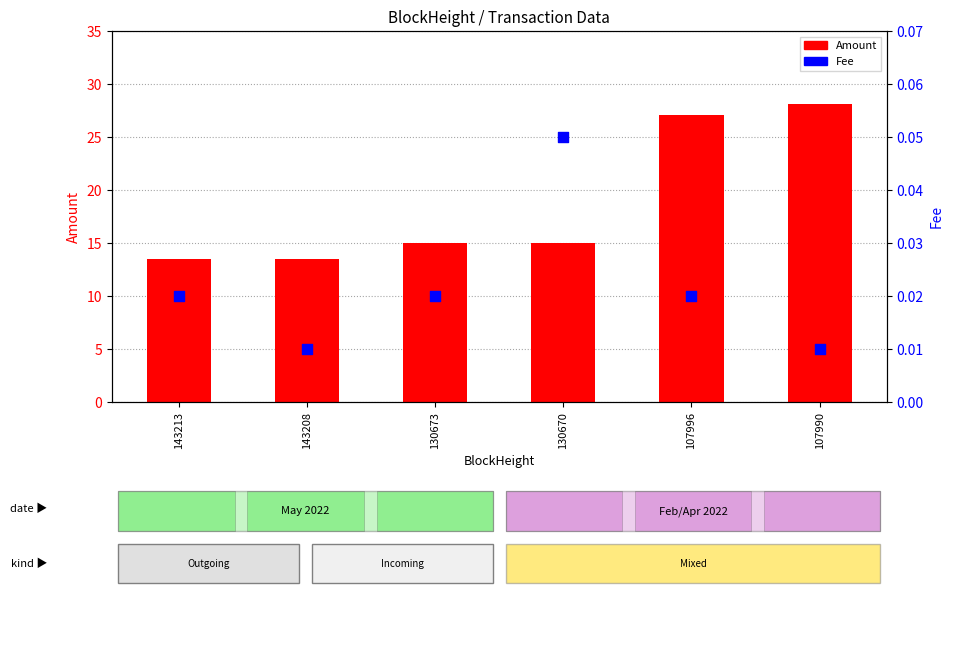

What is the total value across all series at 143213?

13.5